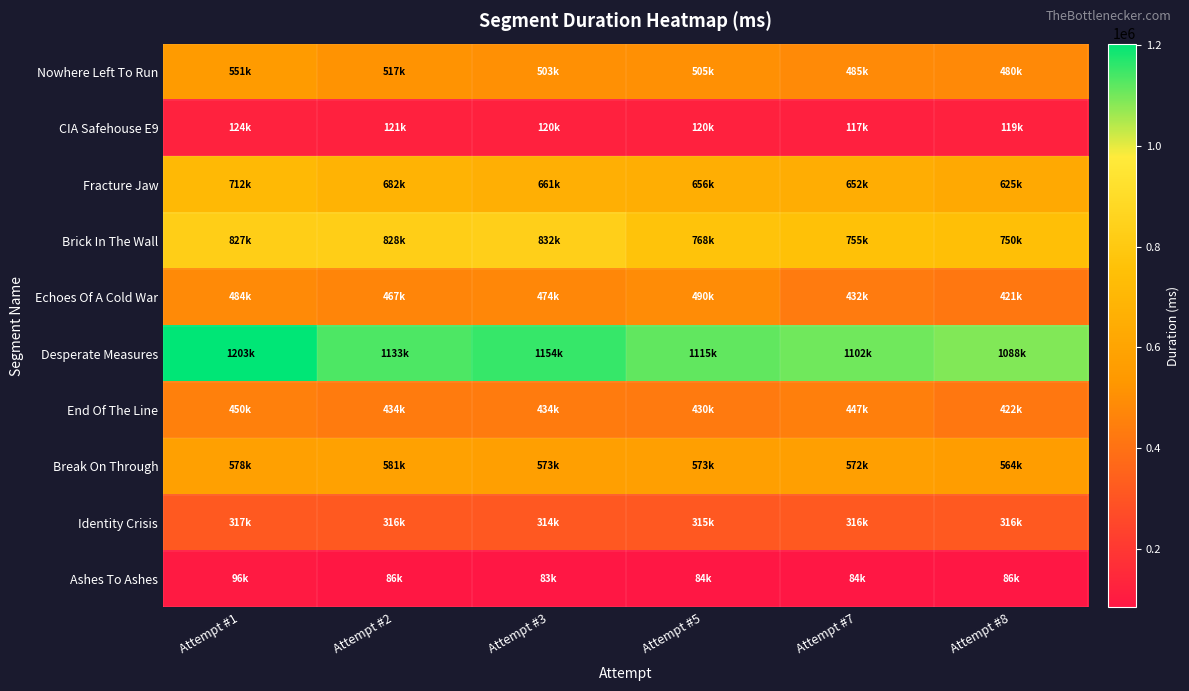

List the series in order of their peak value, lowest first.

Ashes To Ashes, CIA Safehouse E9, Identity Crisis, End Of The Line, Echoes Of A Cold War, Nowhere Left To Run, Break On Through, Fracture Jaw, Brick In The Wall, Desperate Measures